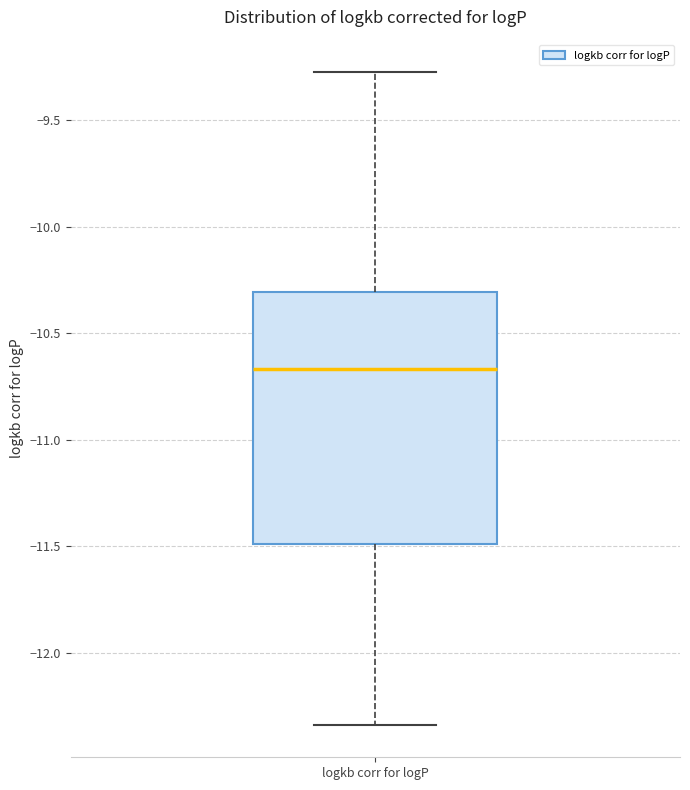

Read this box plot against the y-axis: the position of the median line, the range covered by the box, and the ends of both whiskers. The values are not printed on the chart, so give them approximately, as read against the axis.

median -10.65, box -11.50 to -10.30, whiskers -12.35 to -9.30